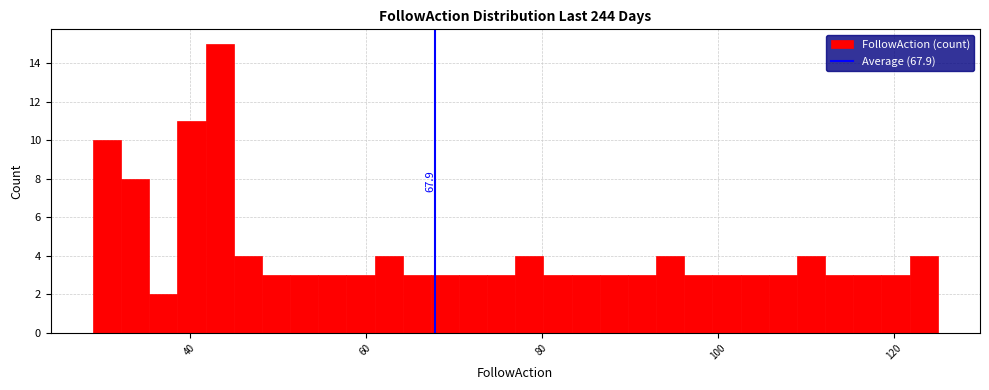

Around what value on the x-axis is the tallest bar? Give the approximate position of its centre, as read against the axis.

44